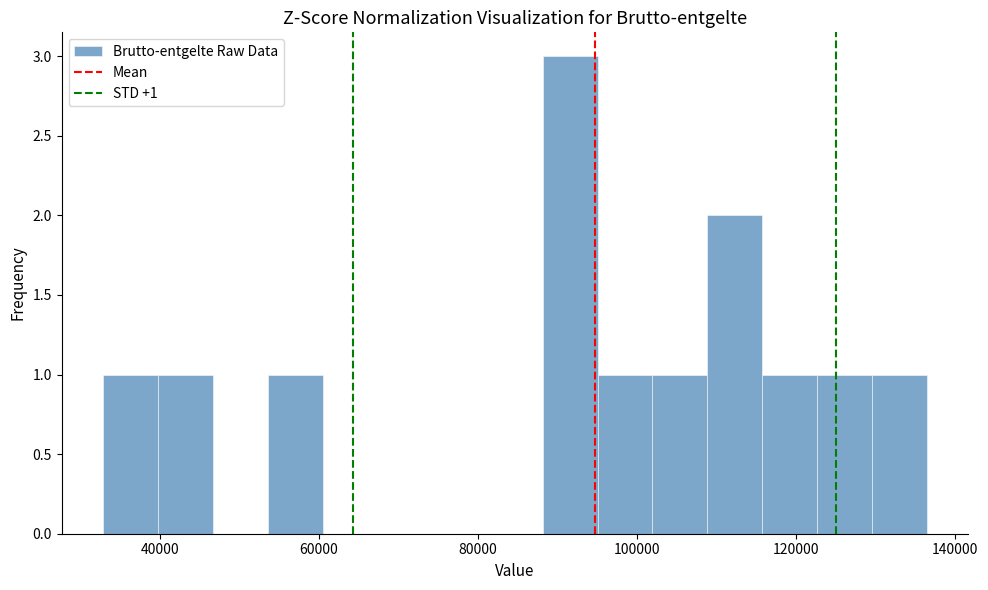

Around what value on the x-axis is the tallest bar? Give the approximate position of its centre, as read against the axis.

92000